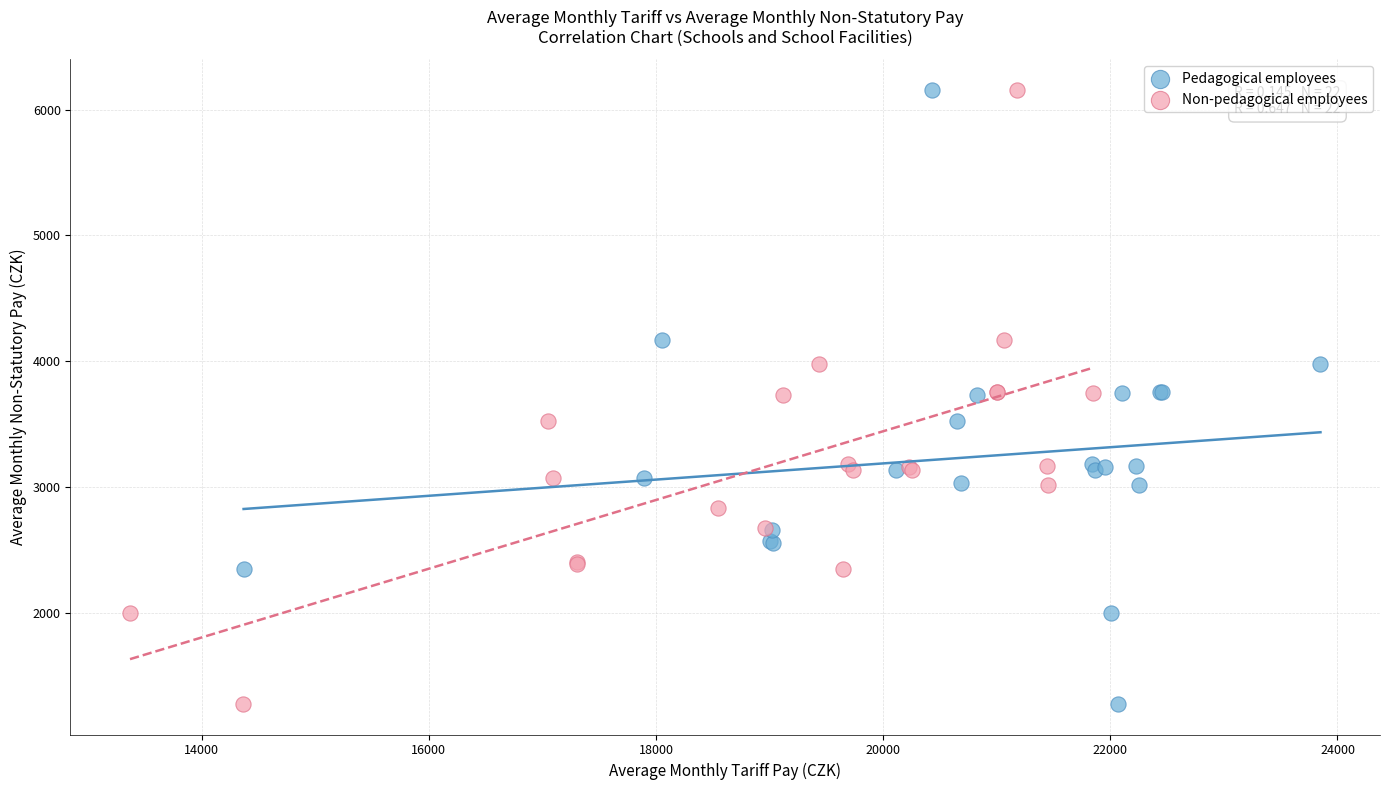

What are all the series names shown in the legend?

Pedagogical employees, Non-pedagogical employees